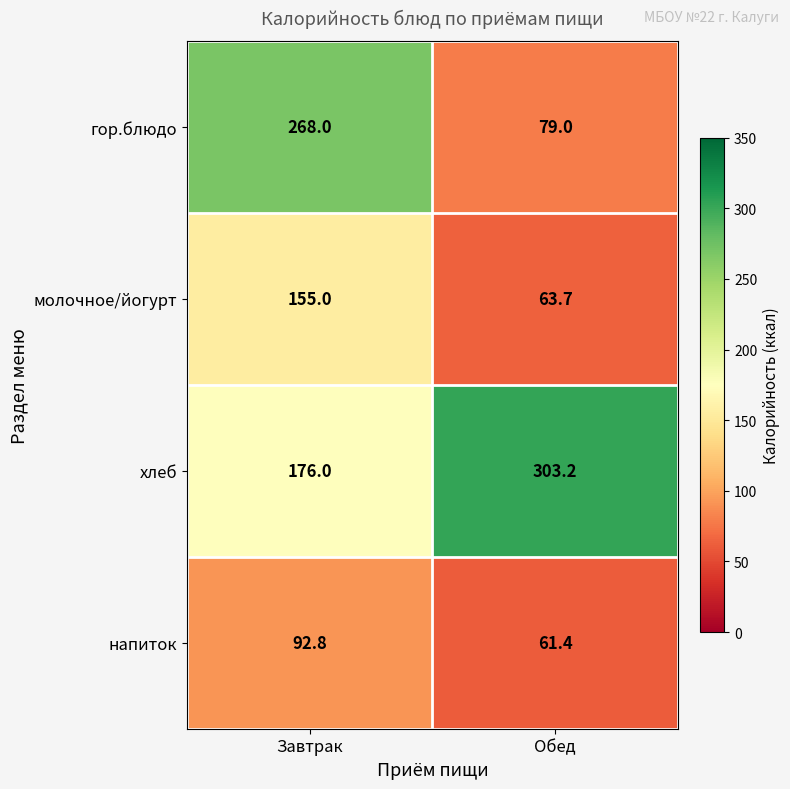

Rank the series by their average value, from lowest to highest.

напиток, молочное/йогурт, гор.блюдо, хлеб